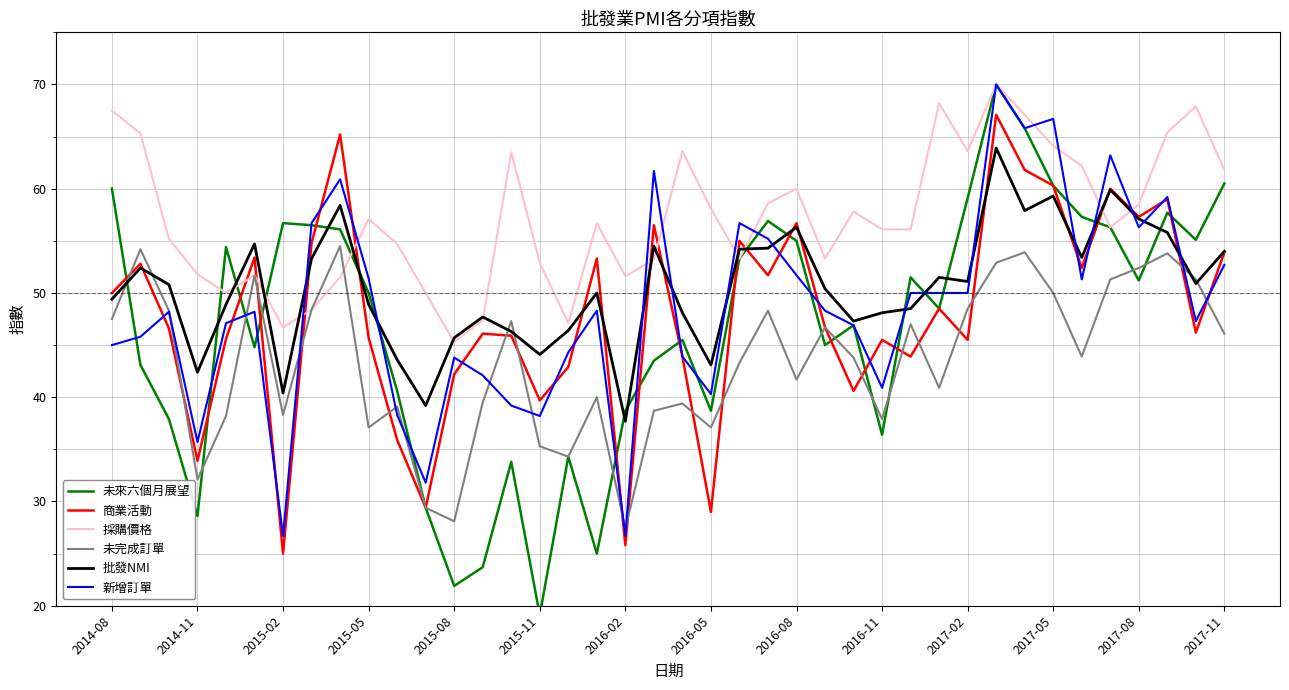

True or false: 採購價格 and 新增訂單 cross at least once.

True